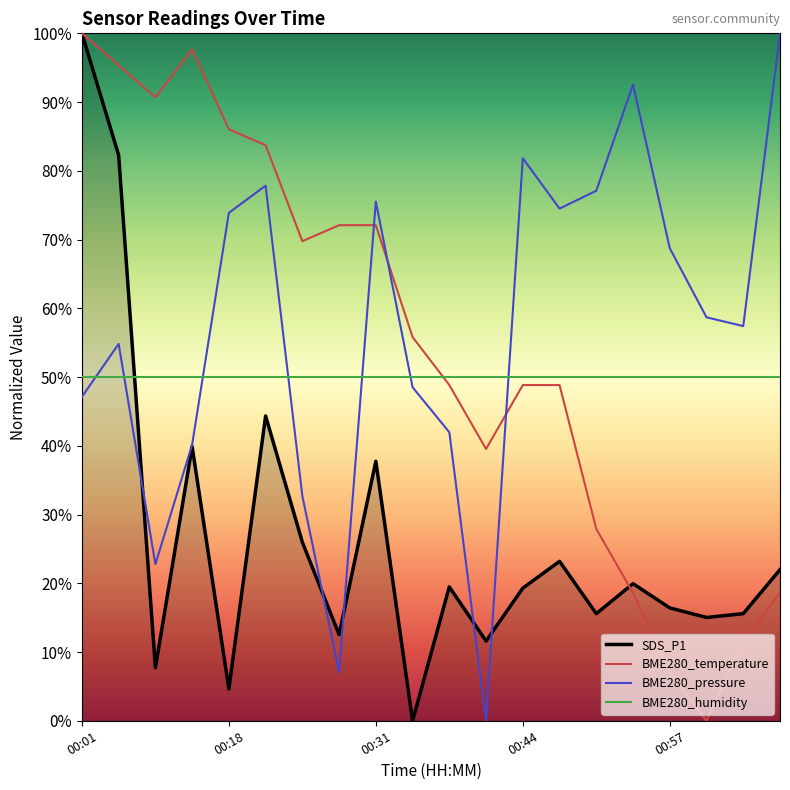

Which series ends up on top after the final intersection of BME280_temperature and BME280_pressure?

BME280_pressure